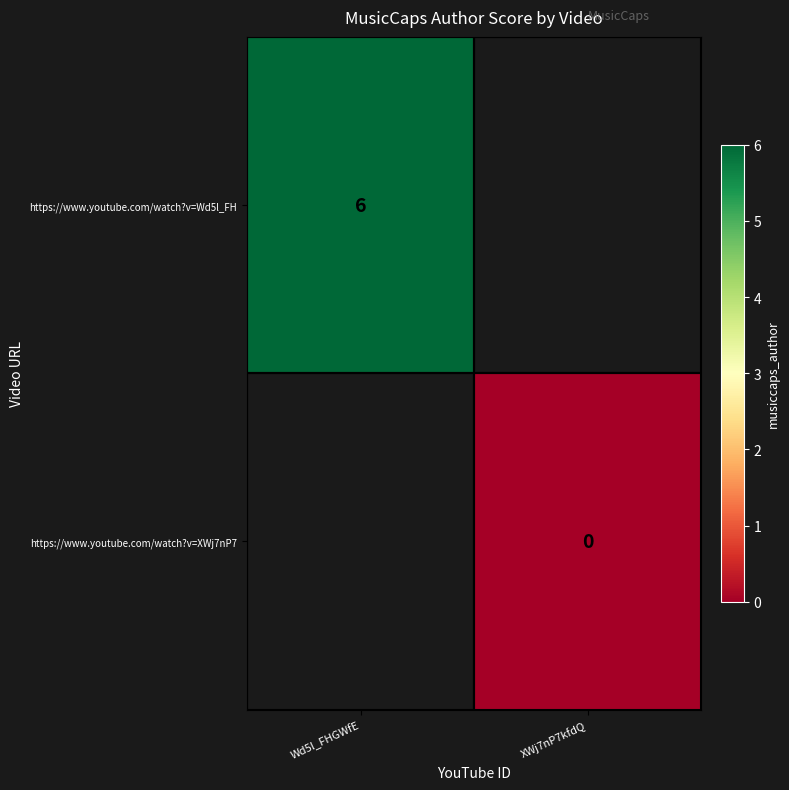

Is it true that https://www.youtube.com/watch?v=Wd5l_FH equals 6 at Wd5l_FHGWfE?

True